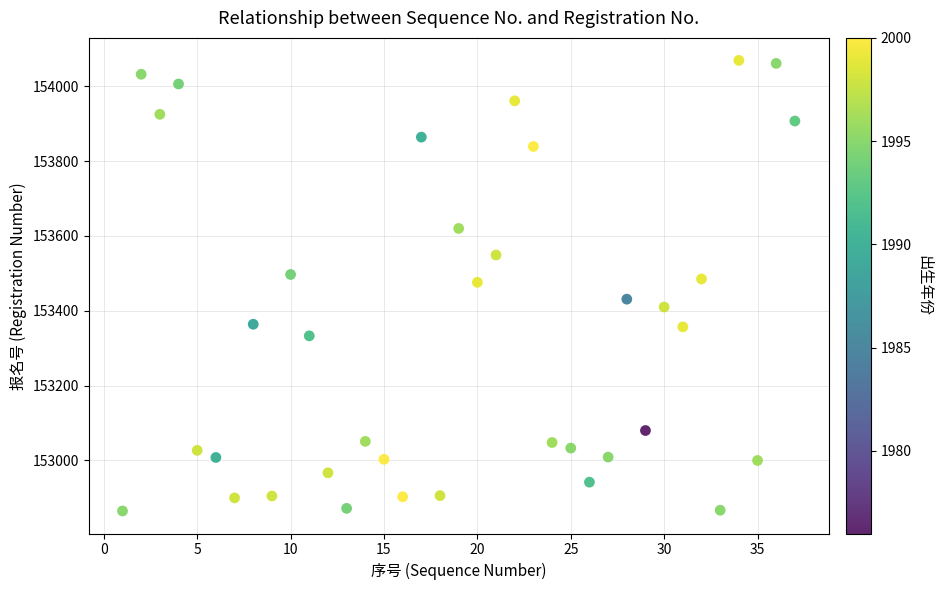

What is the range of X values (max minus min)?

36